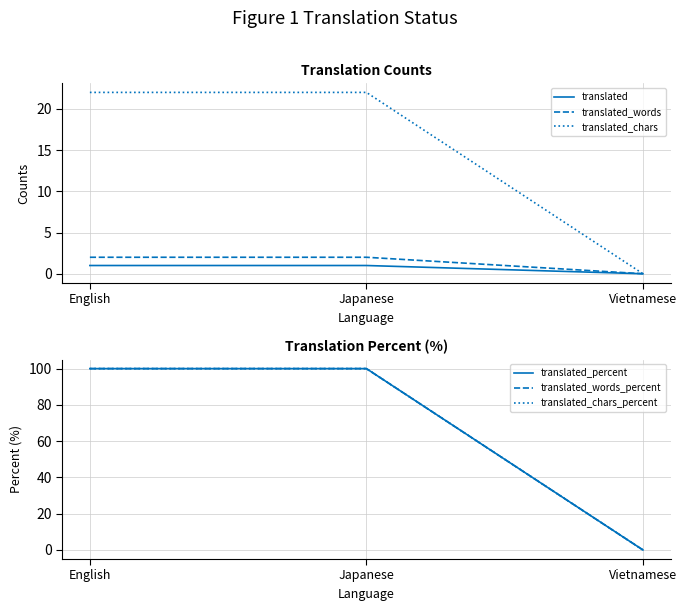

What is the label of the 3rd point from the left?

Vietnamese